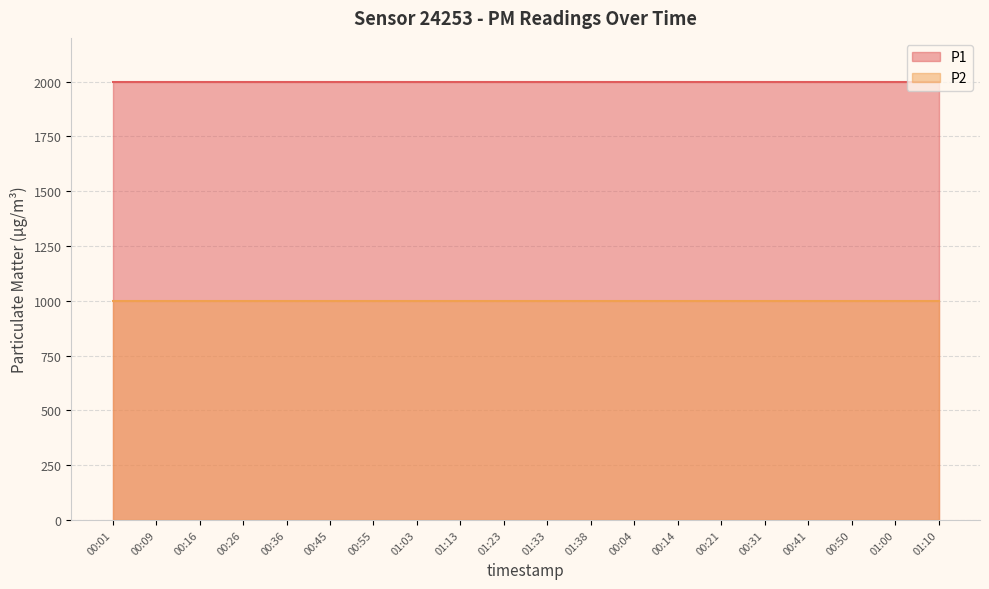

What is the highest value of the P1 series?

1999.9